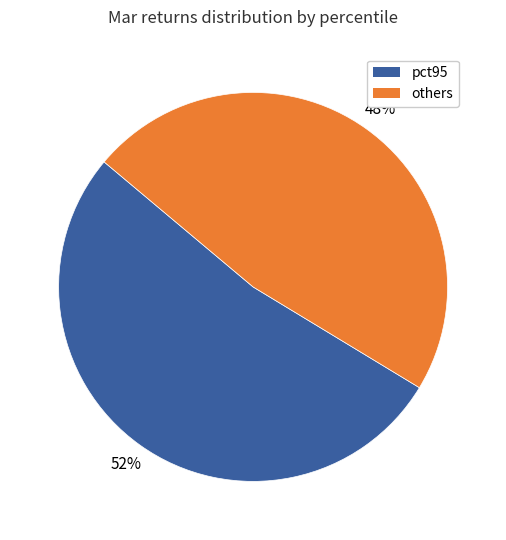

Between pct95 and others, which is larger?

pct95